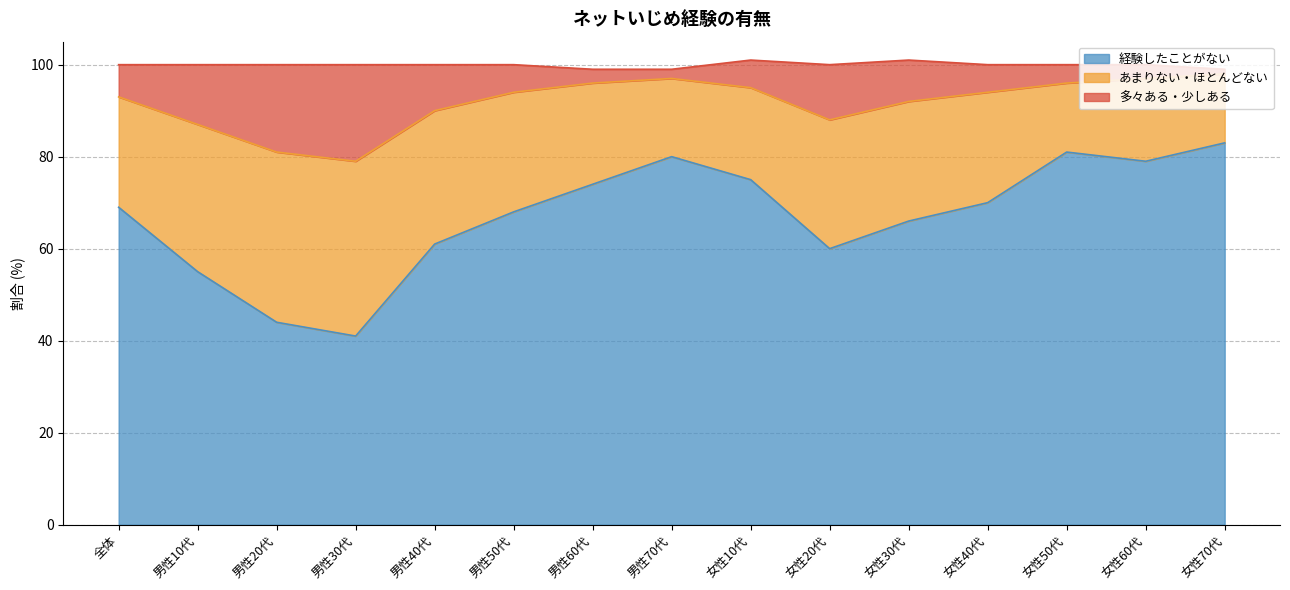

What is the value of the 経験したことがない point at the 6th from the left?

68